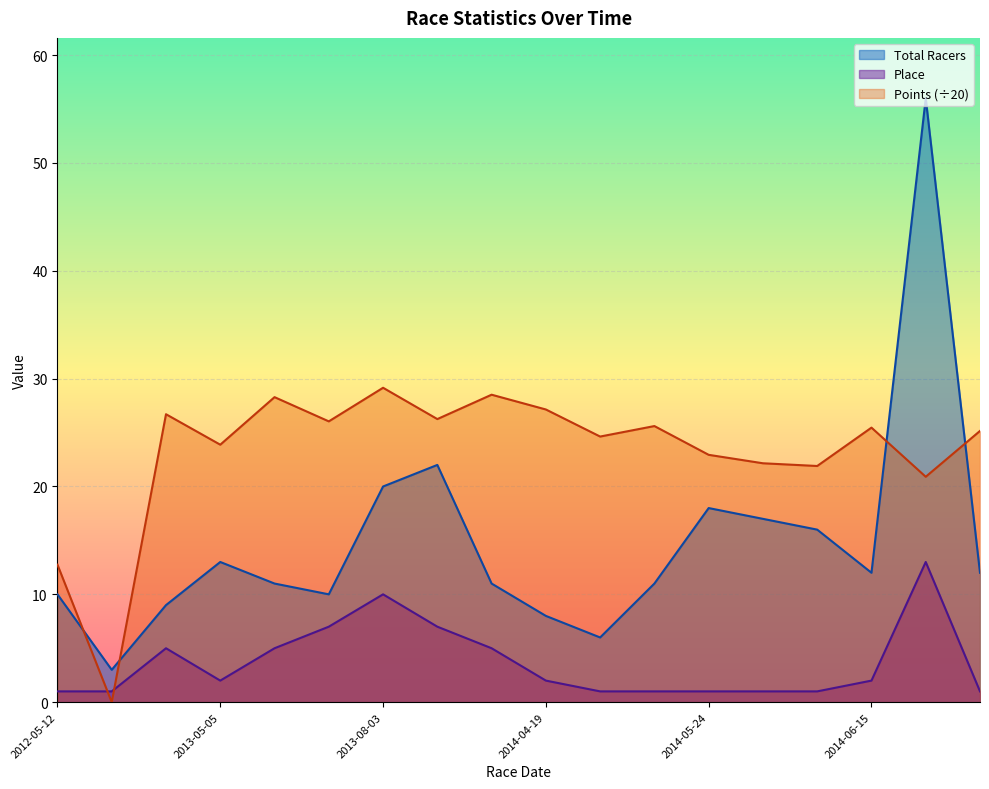

What is the difference between the Points values at 2014-05-03 and 2014-06-24?

3.7